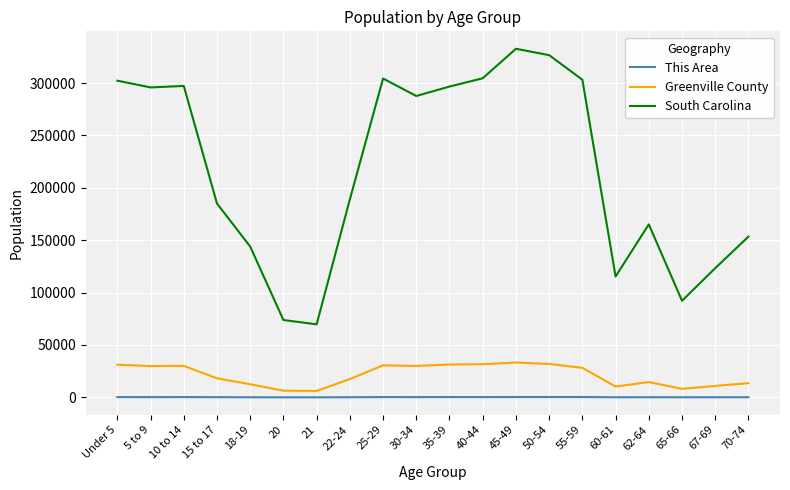

Which series has the largest total across all categories?

South Carolina